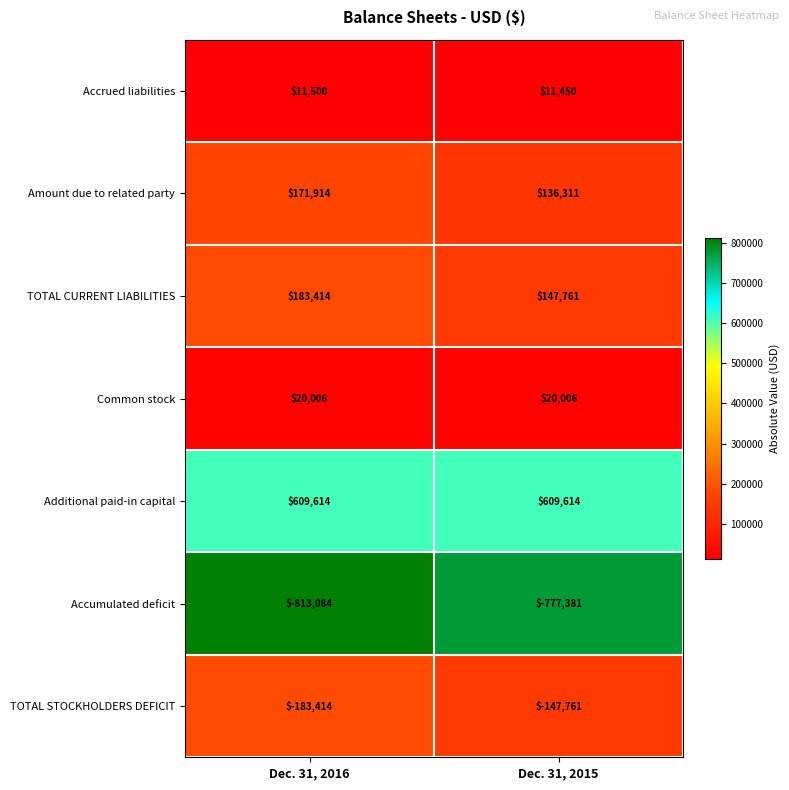

What is the total value across all series at Dec. 31, 2016?

-50